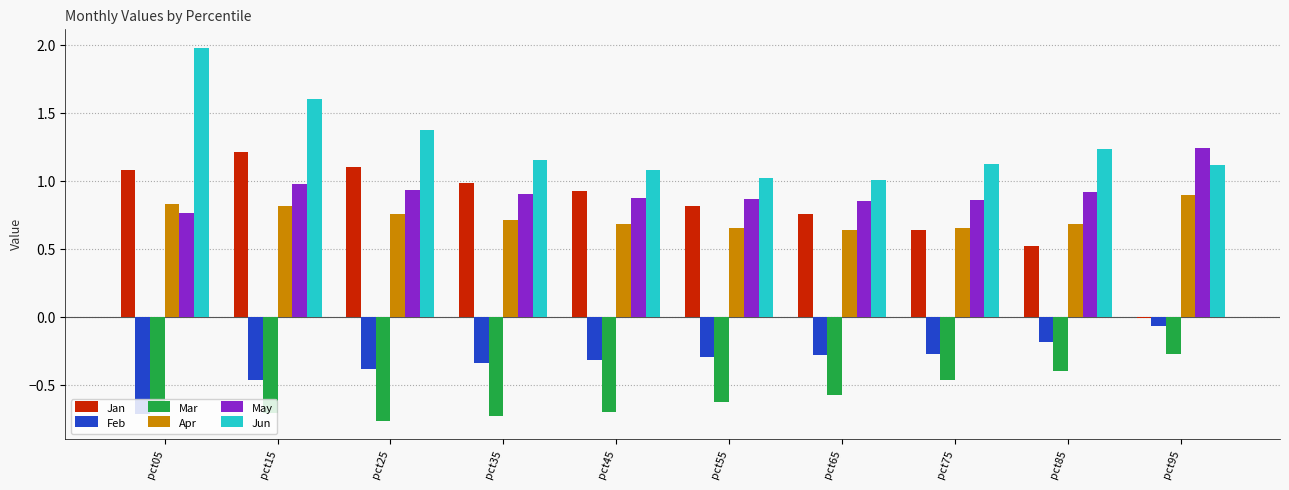

Are the bars horizontal?

No